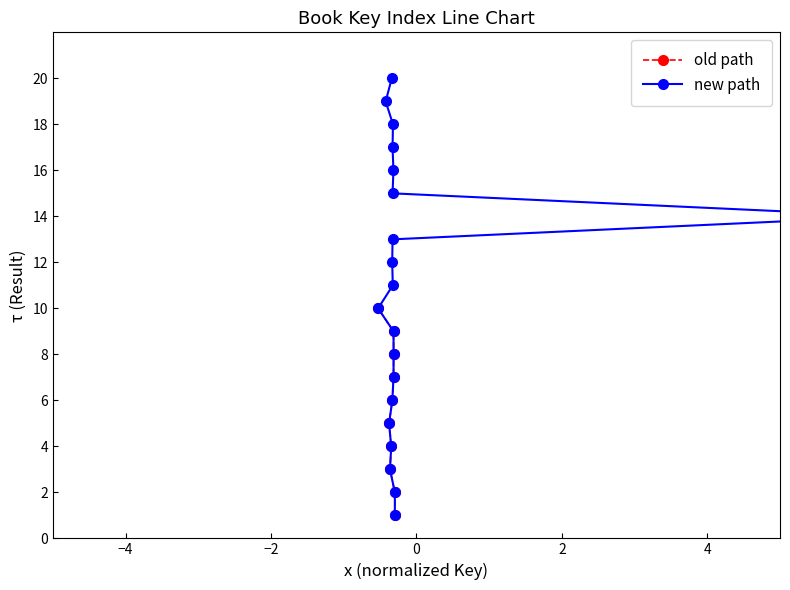

What is the difference between the values at 7 and 20?

13